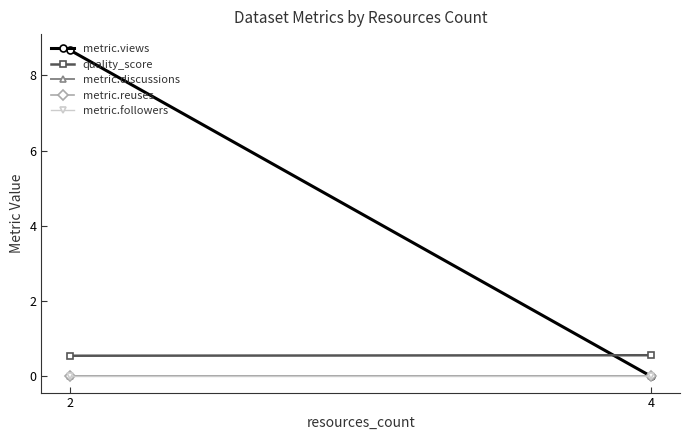

Which series has the largest total across all categories?

metric.views